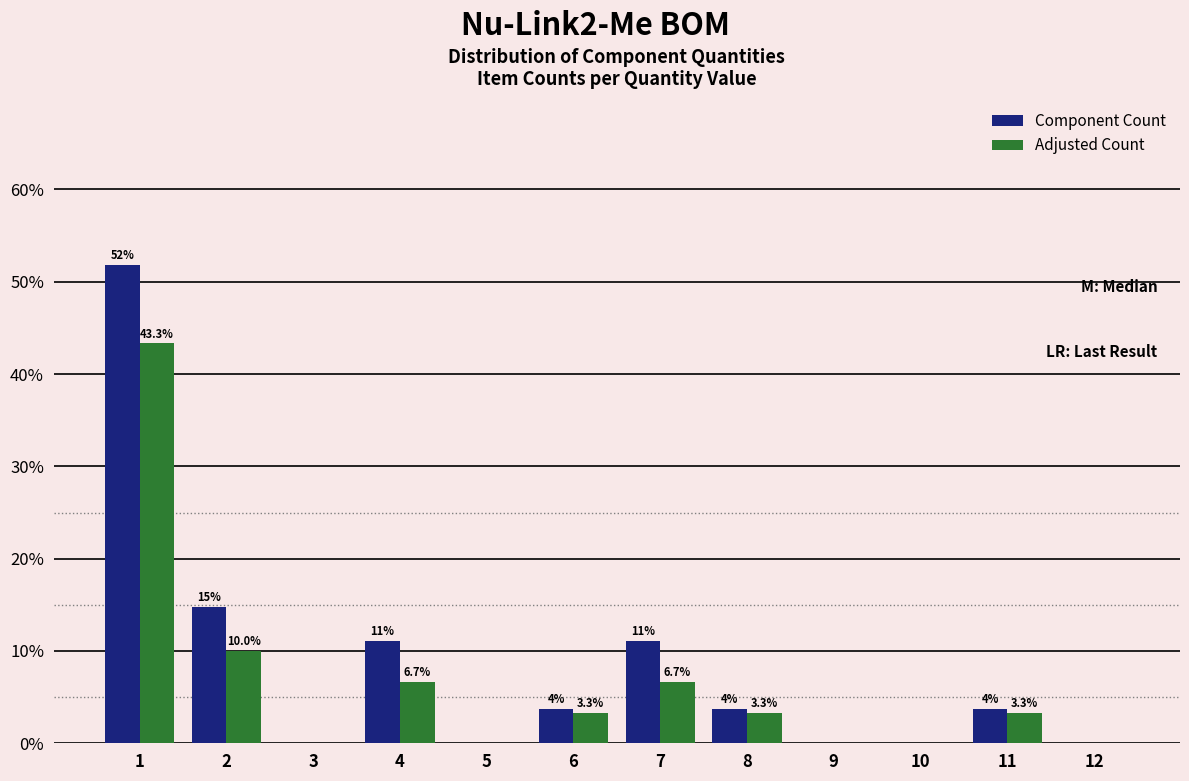

Reading left to right, extract all data points from this chart.

Component Count: 1=51.9	2=14.8	3=0.0	4=11.1	5=0.0	6=3.7	7=11.1	8=3.7	9=0.0	10=0.0	11=3.7	12=0.0
Adjusted Count: 1=43.3	2=10.0	3=0.0	4=6.7	5=0.0	6=3.3	7=6.7	8=3.3	9=0.0	10=0.0	11=3.3	12=0.0